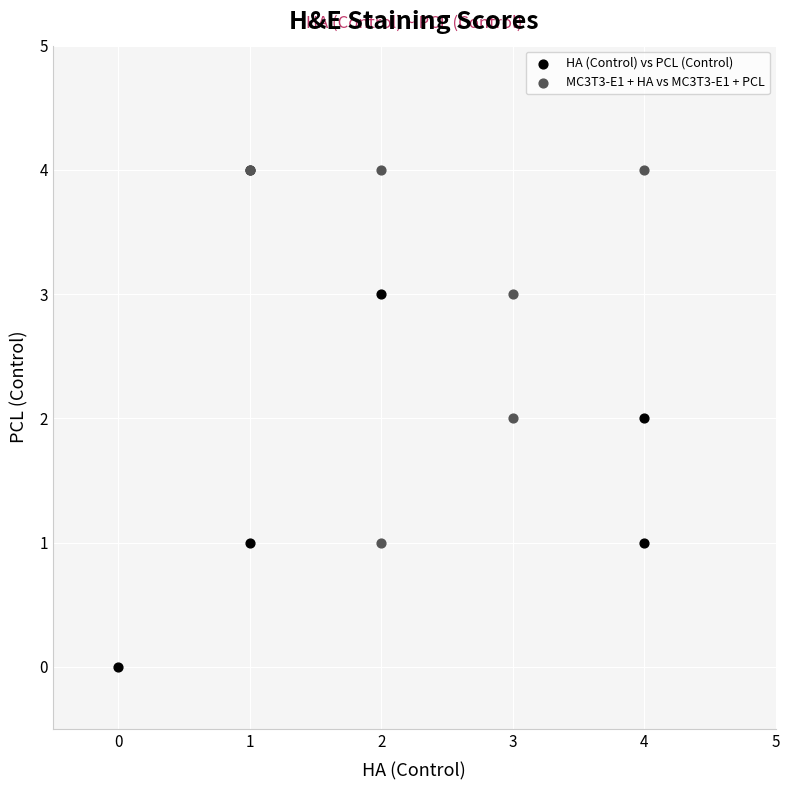

Which series reaches the minimum Y coordinate?

HA (Control) vs PCL (Control)